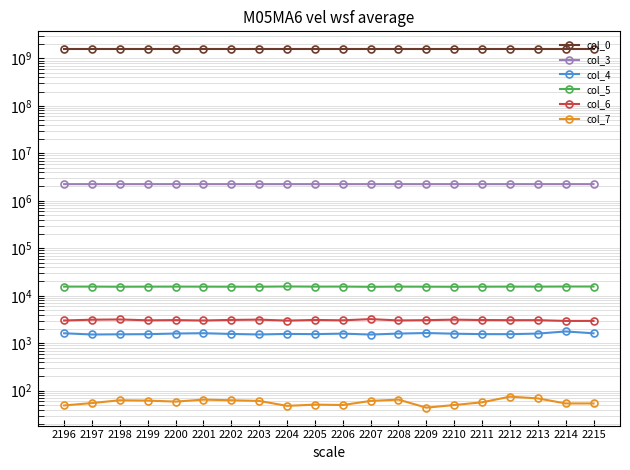

Rank the series at 2199 from lowest to highest value.

col_7, col_4, col_6, col_5, col_3, col_0